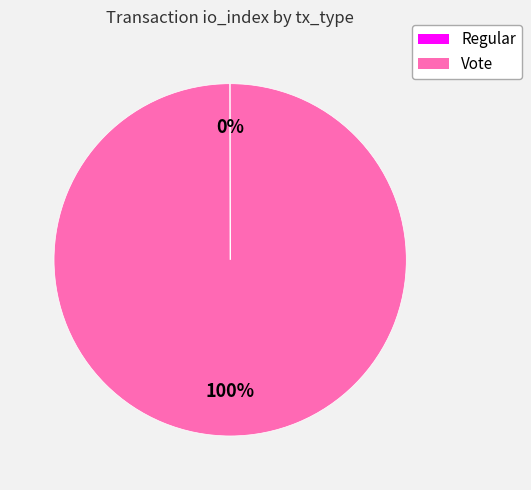

What is the majority slice?

Vote